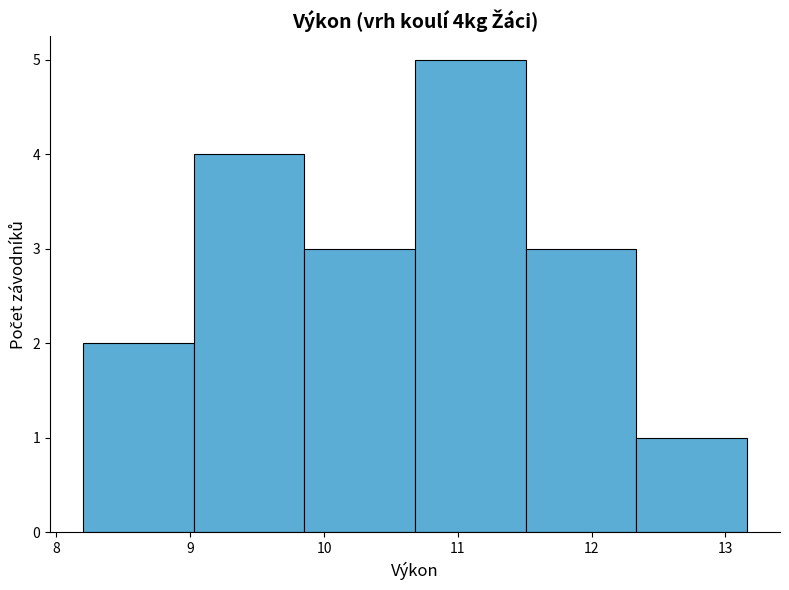

What is the height of the bar covering 10.7 to 11.5 on the x-axis? Neither the bar edges nor the heights are printed on the chart, so give them approximately, as read against the axes.

5